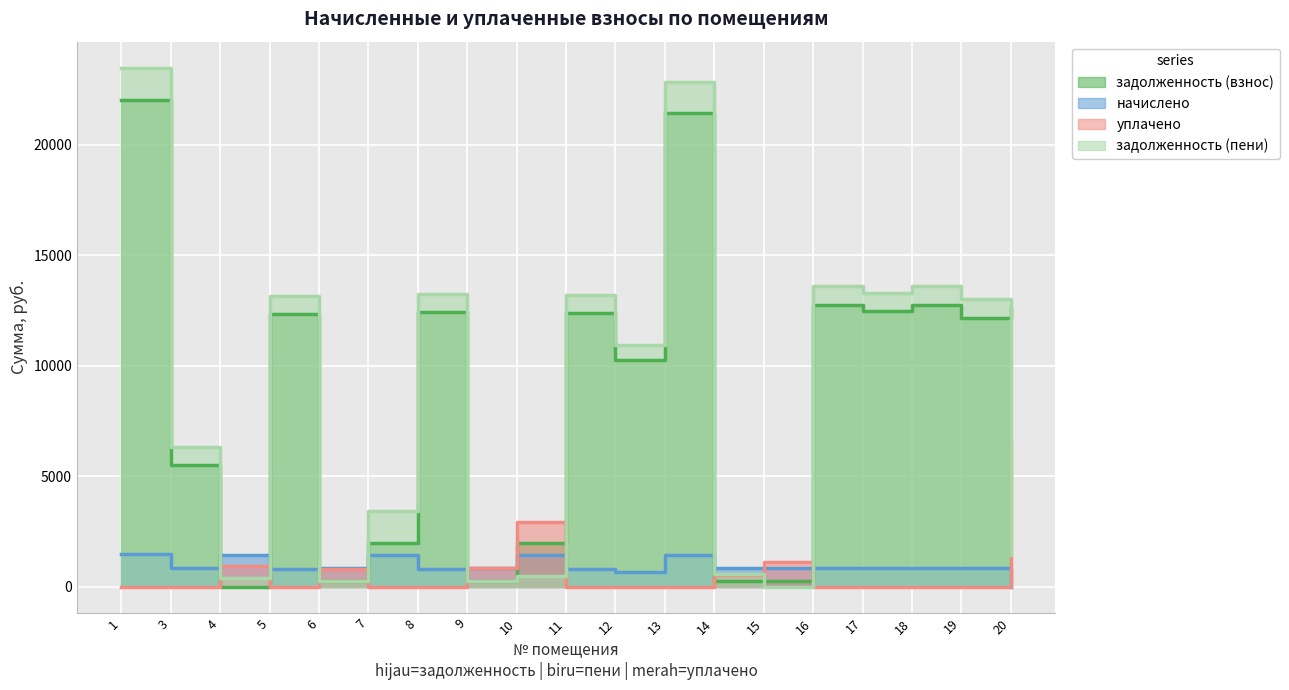

Between 4 and 20, which series saw the biggest shift?

задолженность (взнос)